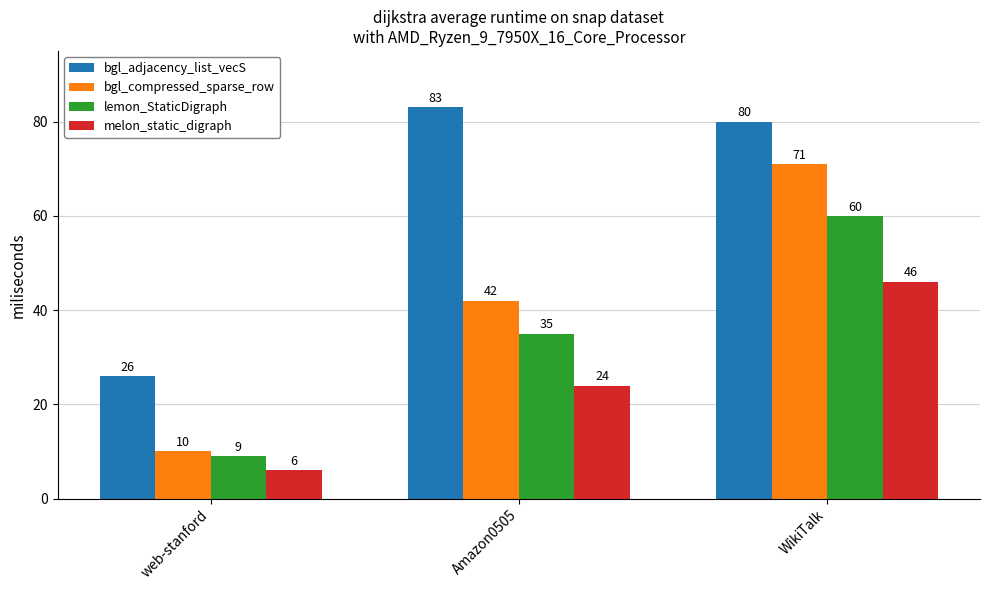

What is the total value across all series at web-stanford?

51